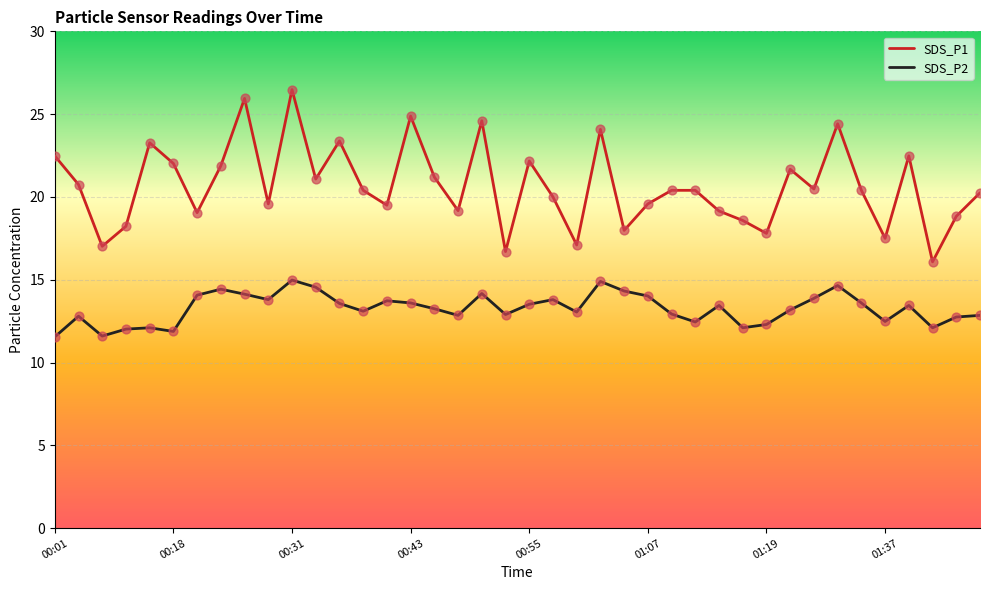

What are all the series names shown in the legend?

SDS_P1, SDS_P2